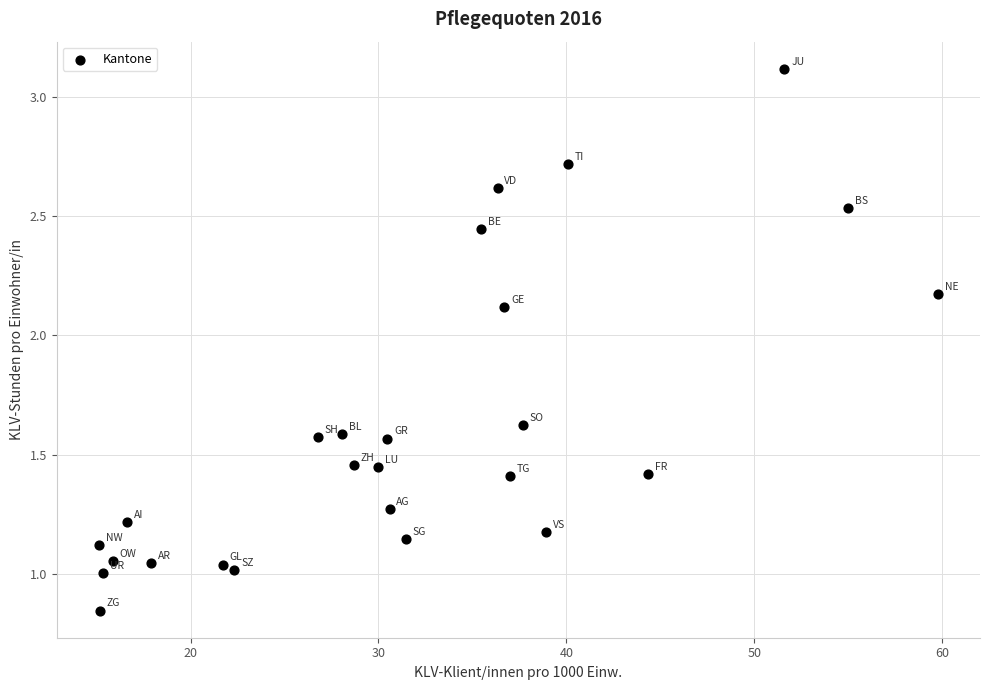

What is the range of X values (max minus min)?

44.7